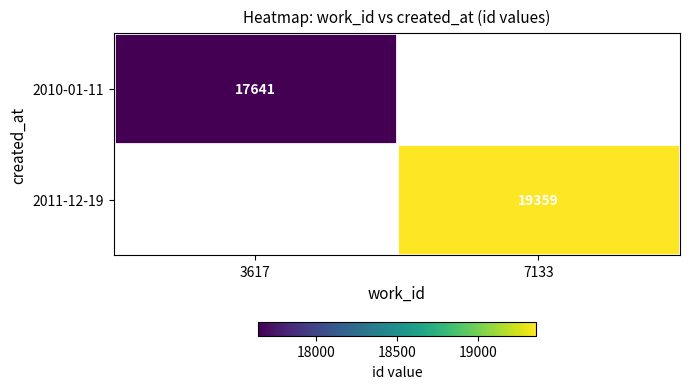

Is the value of 2010-01-11 at 3617 greater than the value of 2011-12-19 at 7133?

No